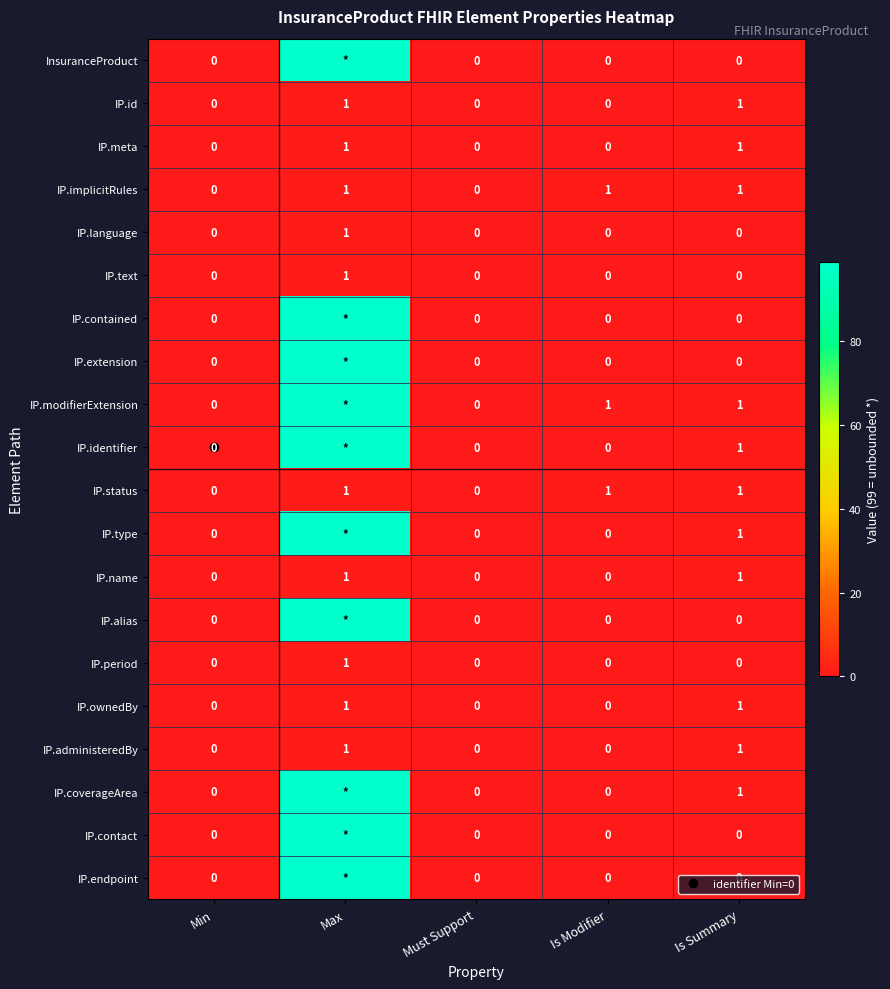

At which label does IP.modifierExtension reach its minimum?

Min